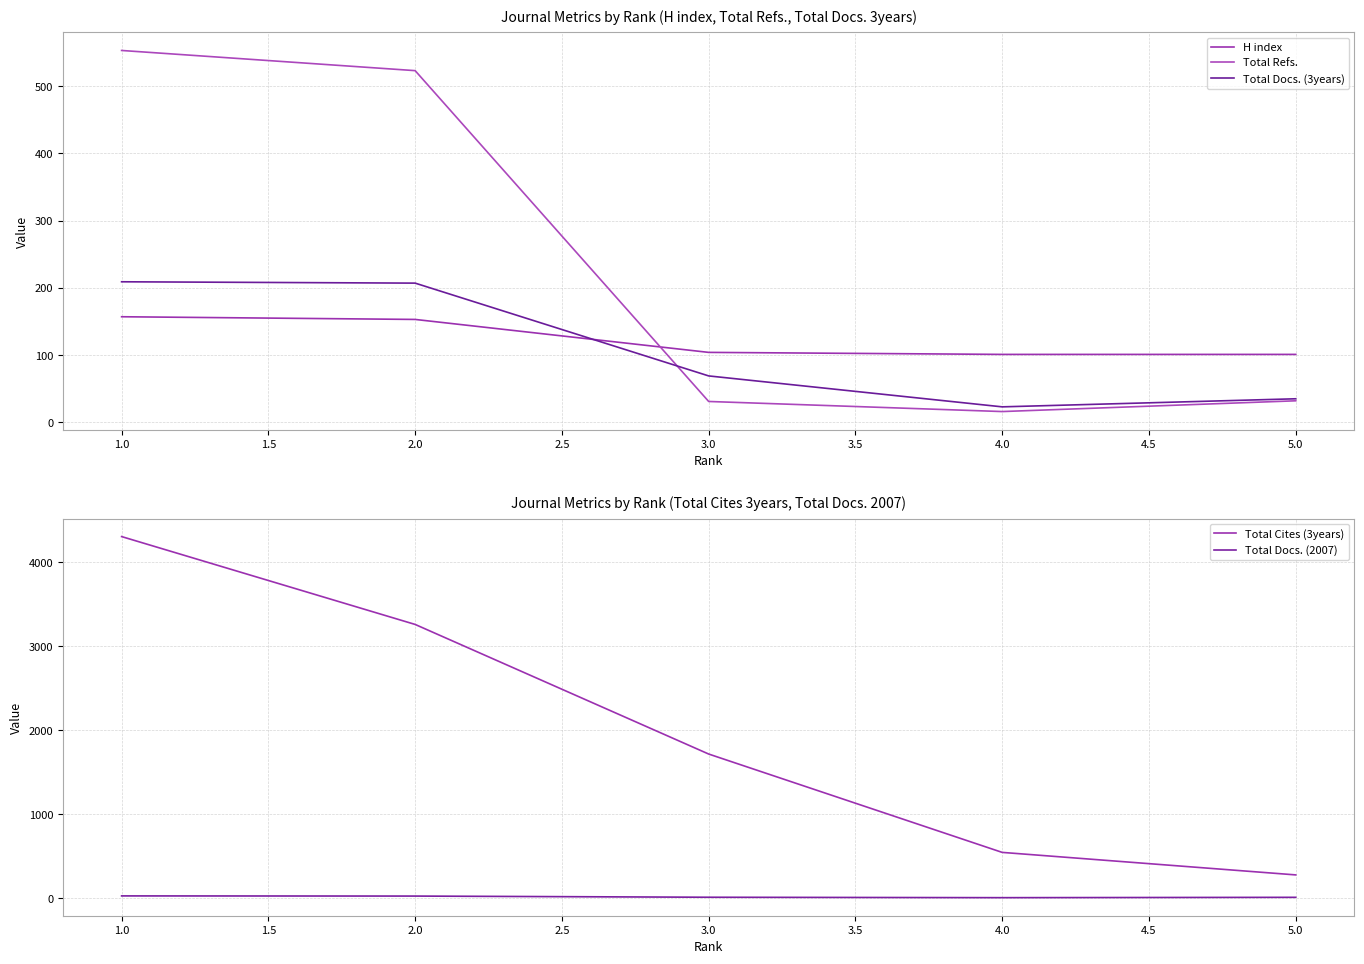

Is the value of Total Docs. (3years) at 5.0 greater than the value of Total Refs. at 5.0?

Yes